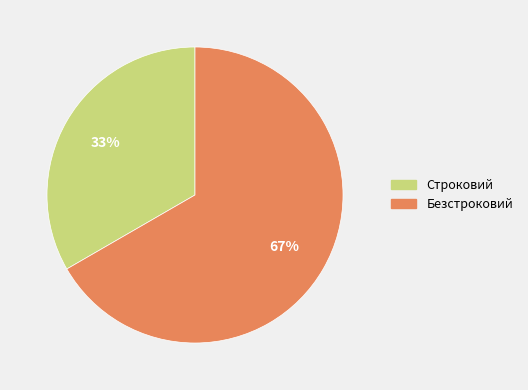

To the nearest percent, what percentage of the pie is Безстроковий?

67%